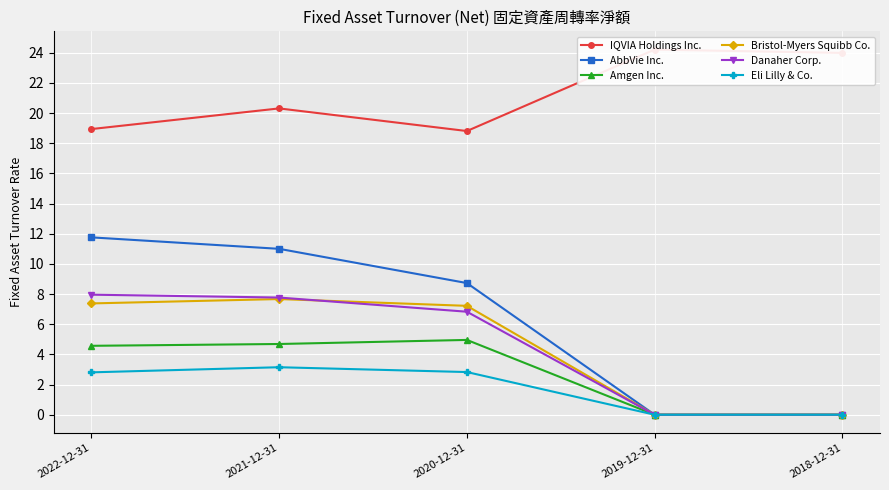

Where does the Eli Lilly & Co. series first go above 2?

2022-12-31